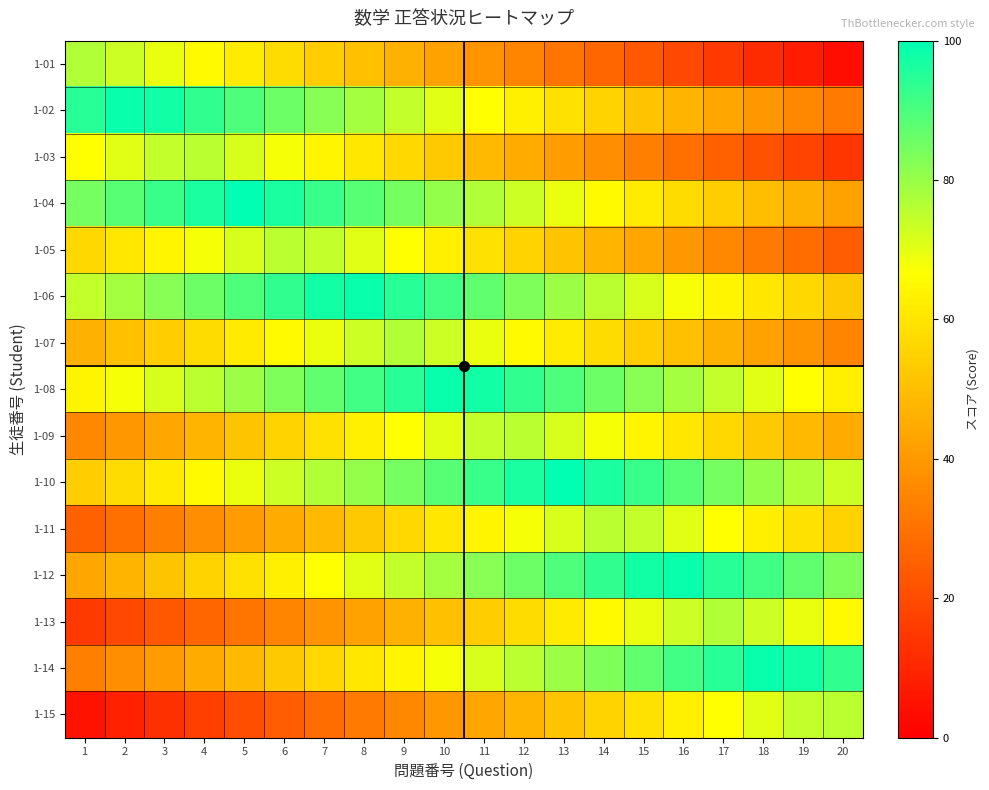

Count the number of categories in the chart.

20